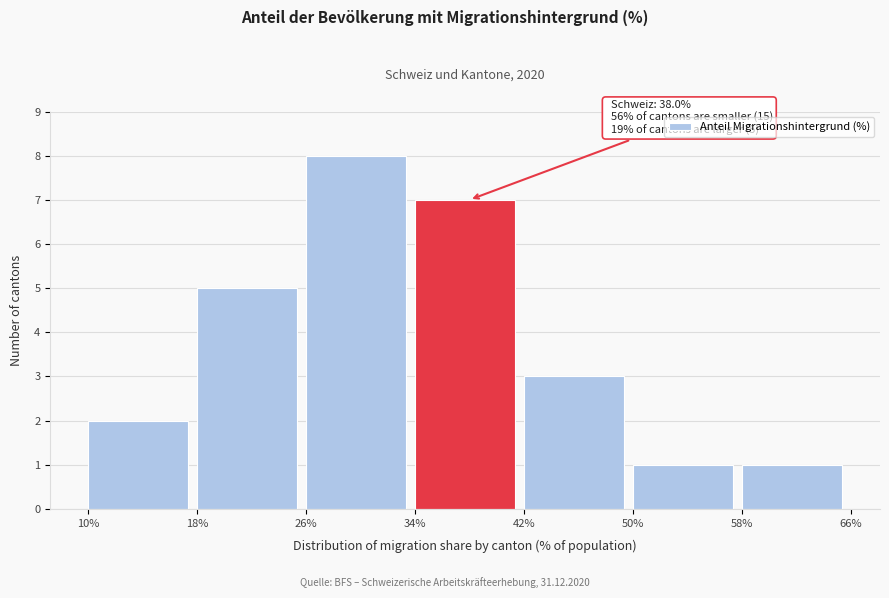

Which range on the x-axis has the tallest bar?

26% to 34%